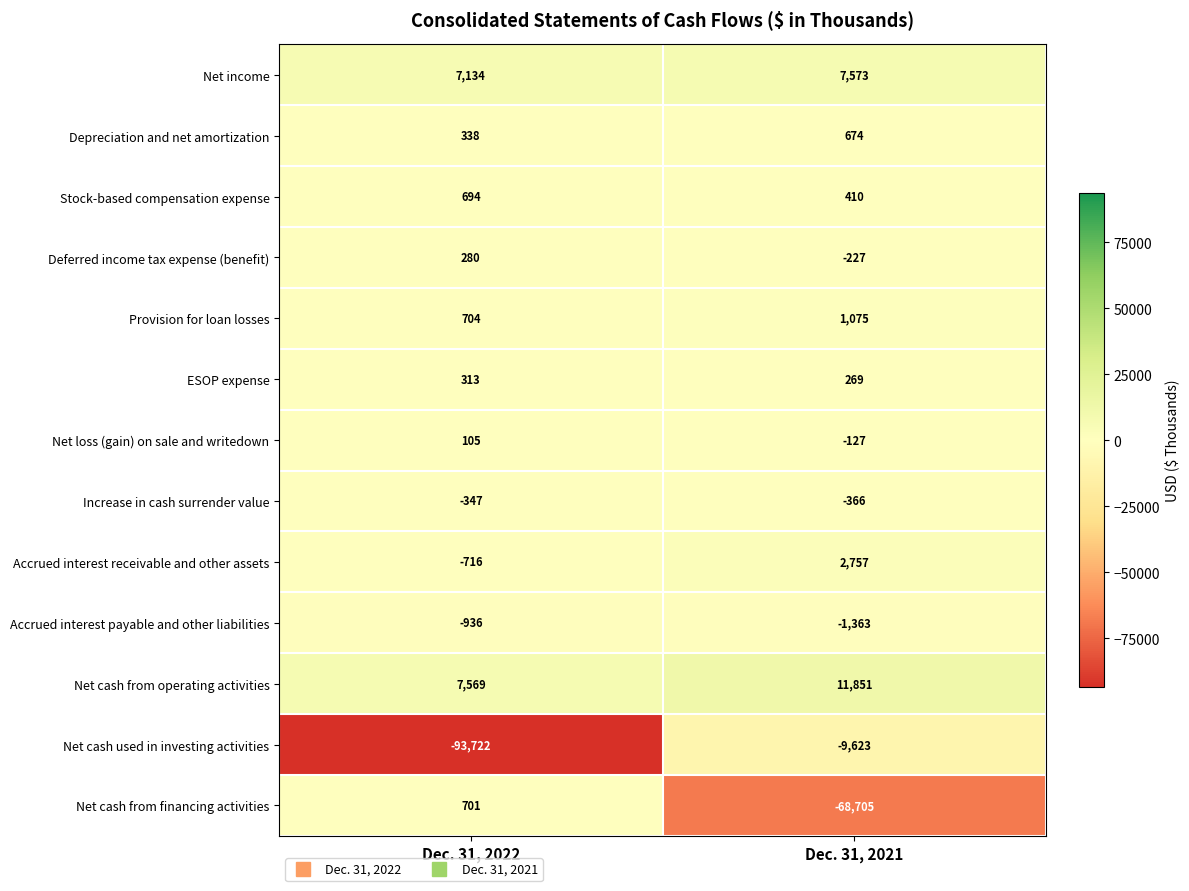

Which category has the highest value in the Deferred income tax expense (benefit) series?

Dec. 31, 2022